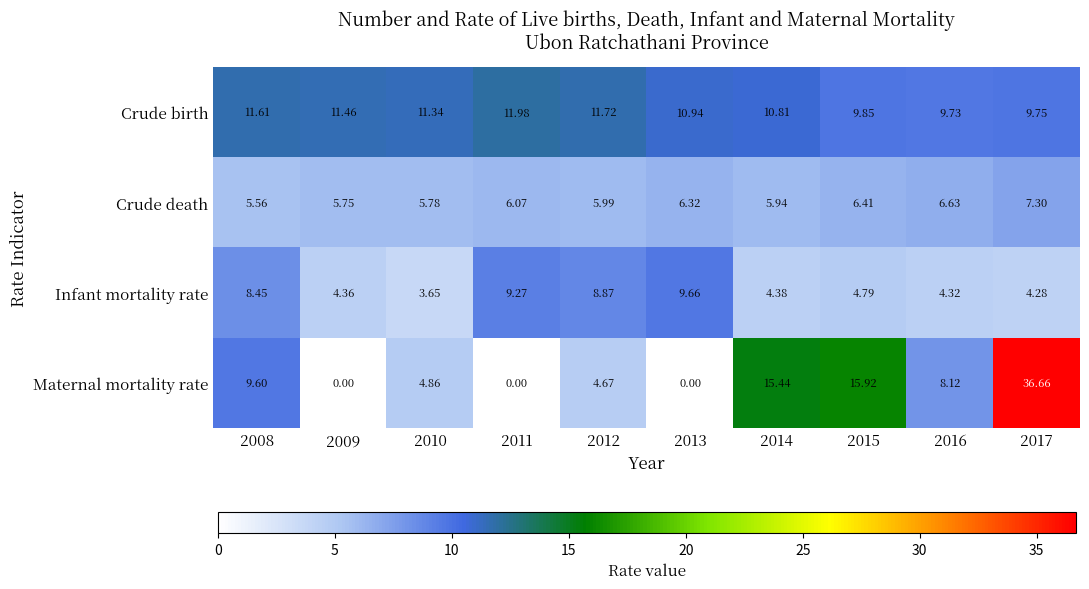

At 2010, list the series in order from largest to smallest.

Crude birth, Crude death, Maternal mortality rate, Infant mortality rate